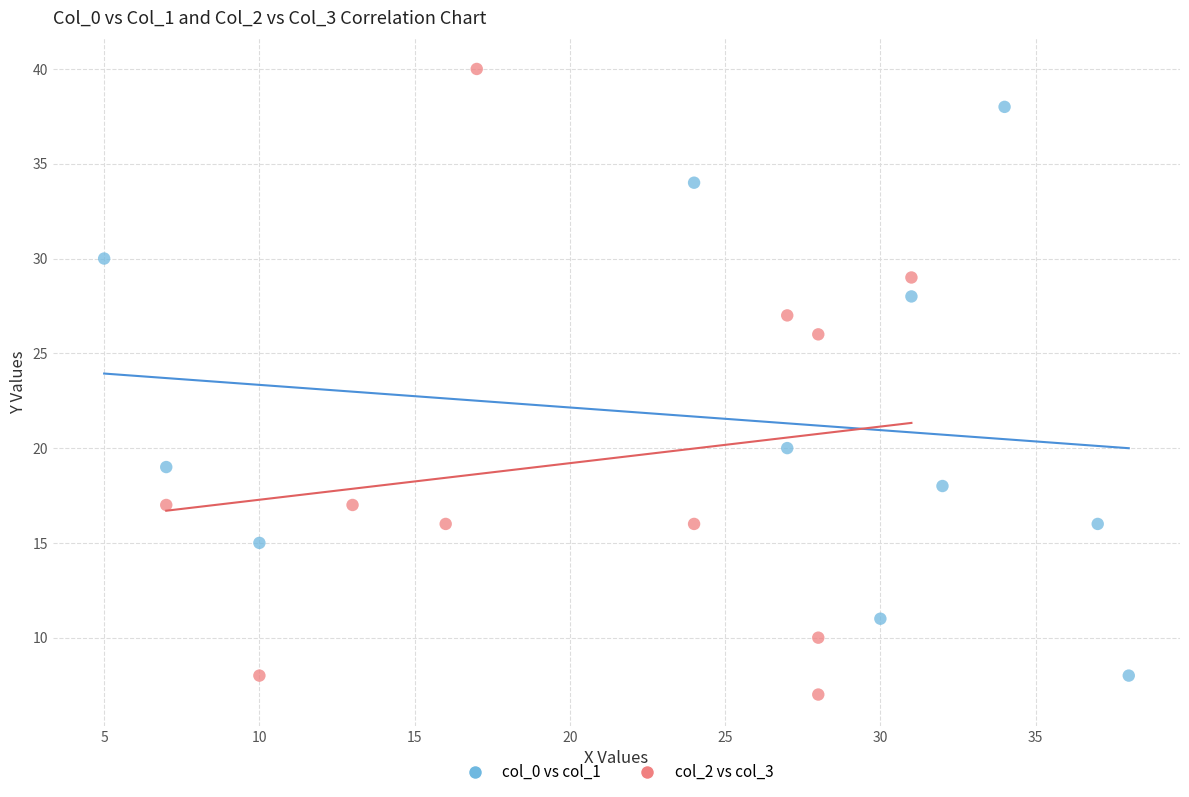

Which series has the widest spread of Y values?

col_2 vs col_3